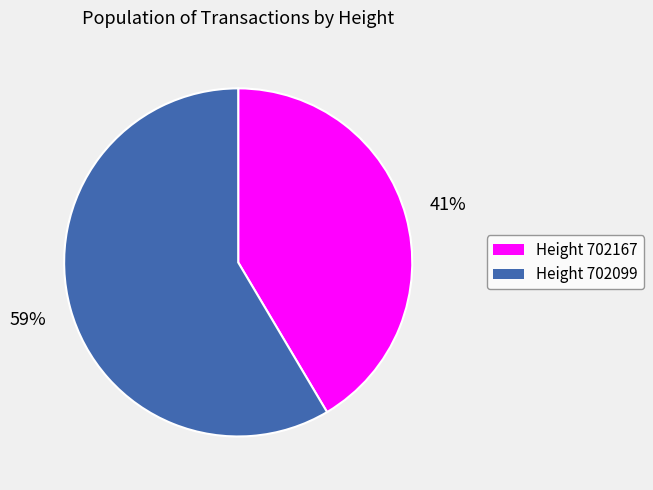

Which slice represents more than half of the pie?

Height 702099